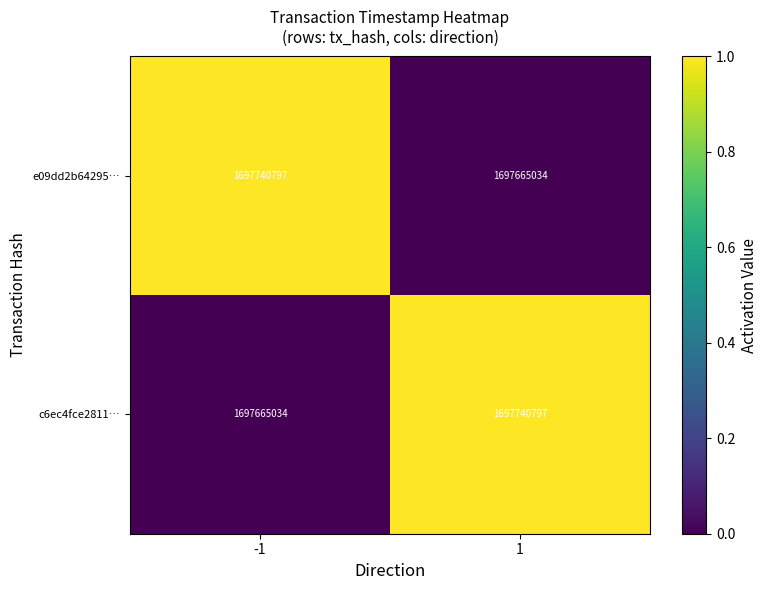

The value of e09dd2b64295… at -1 is 2554234269. True or false?

False